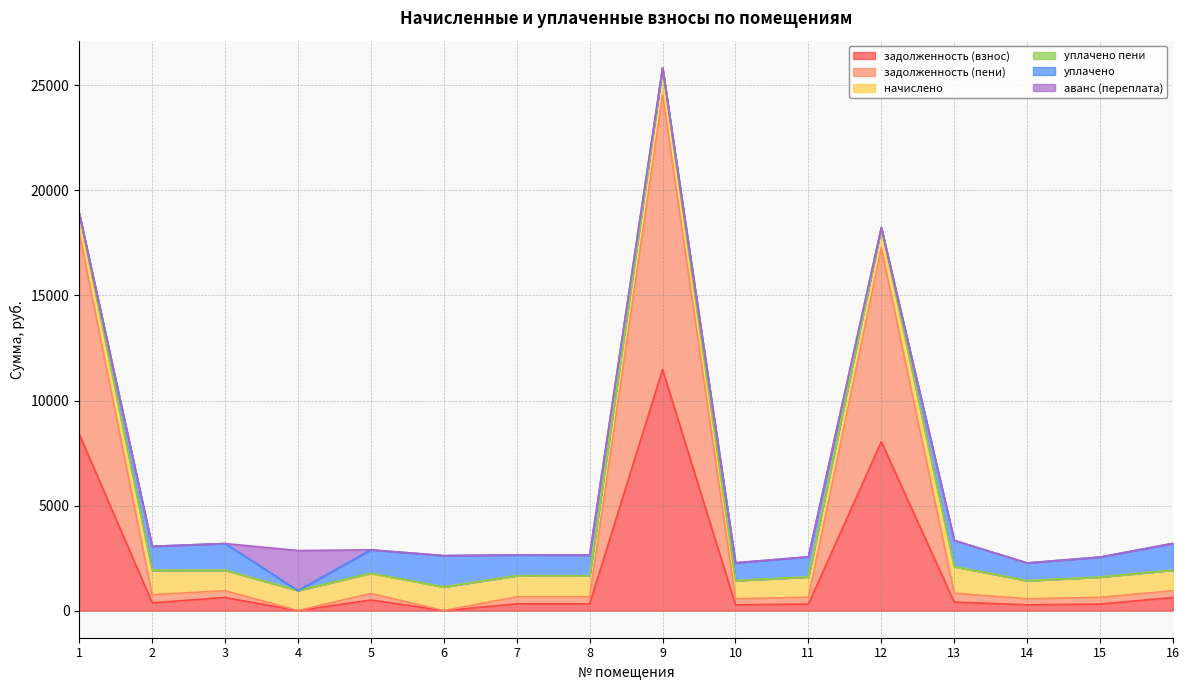

At which category does уплачено reach its first local valley?

4